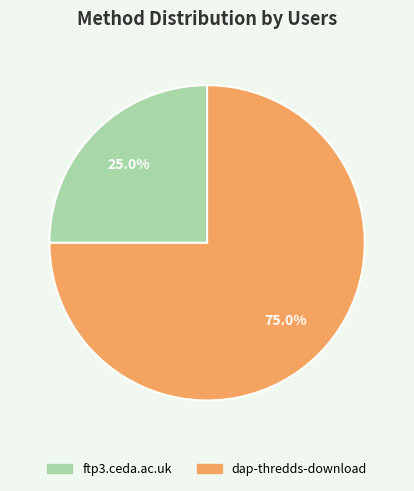

Which category accounts for the majority?

dap-thredds-download